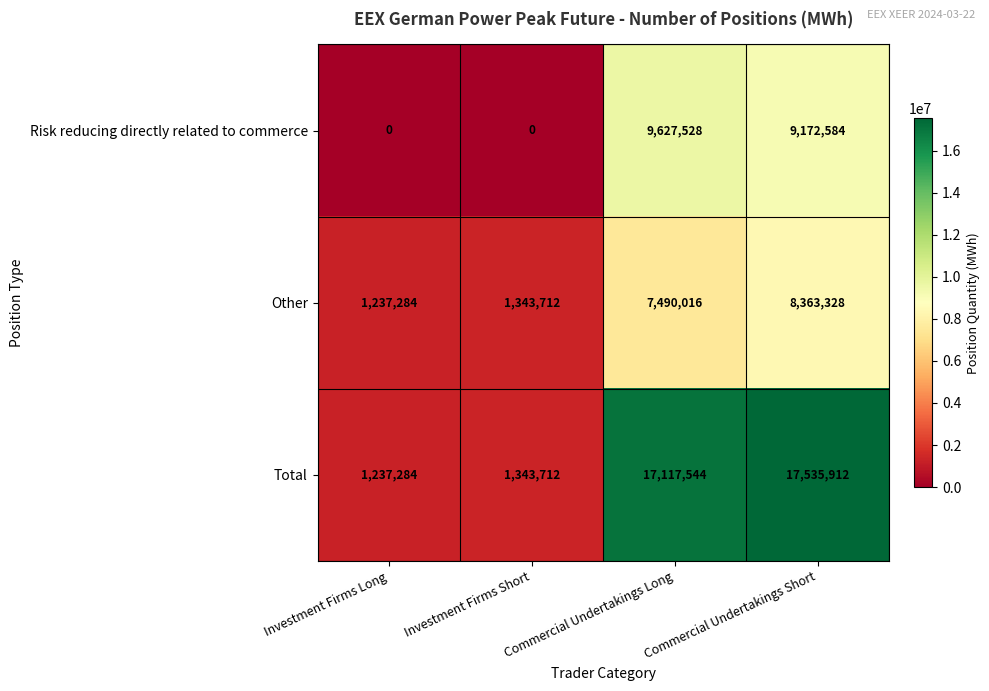

How many categories are shown in the chart?

4